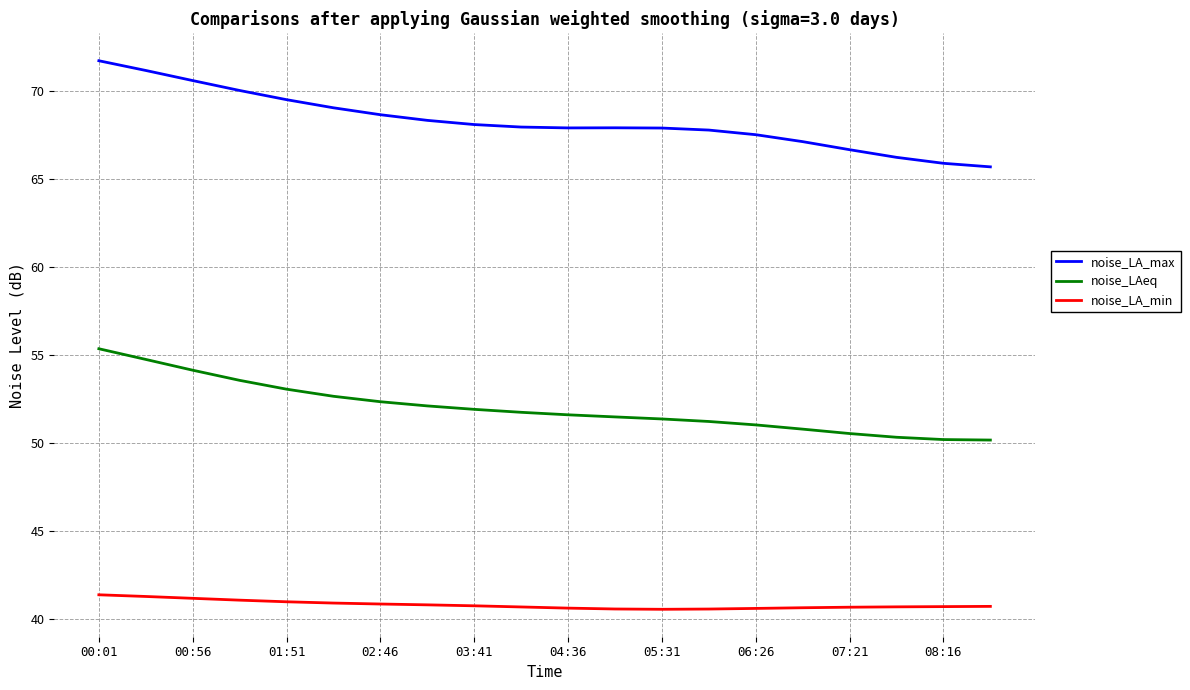

List the series in order of their peak value, lowest first.

noise_LA_min, noise_LAeq, noise_LA_max